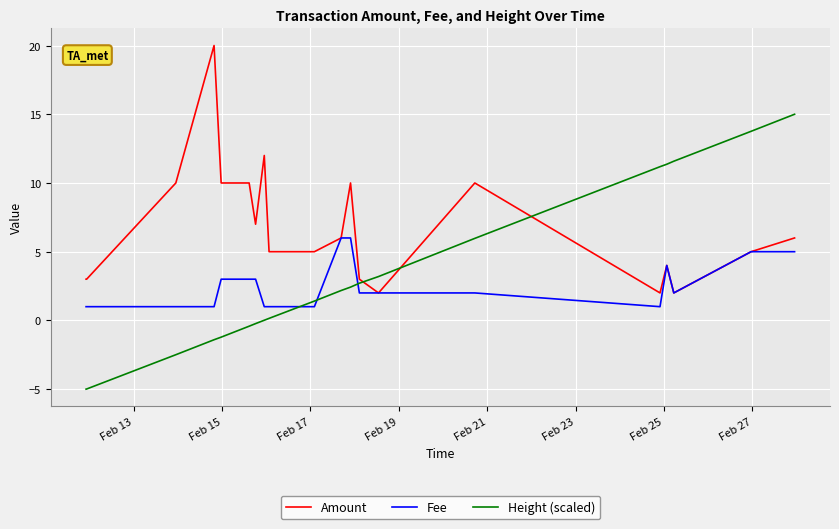

Which series has the largest range (max minus min)?

Height (scaled)